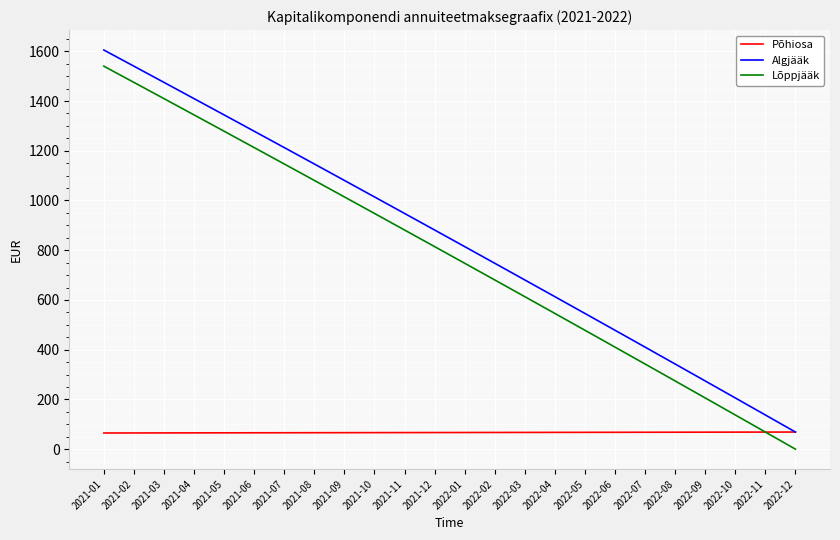

Which category has the highest value in the Lõppjääk series?

2021-01